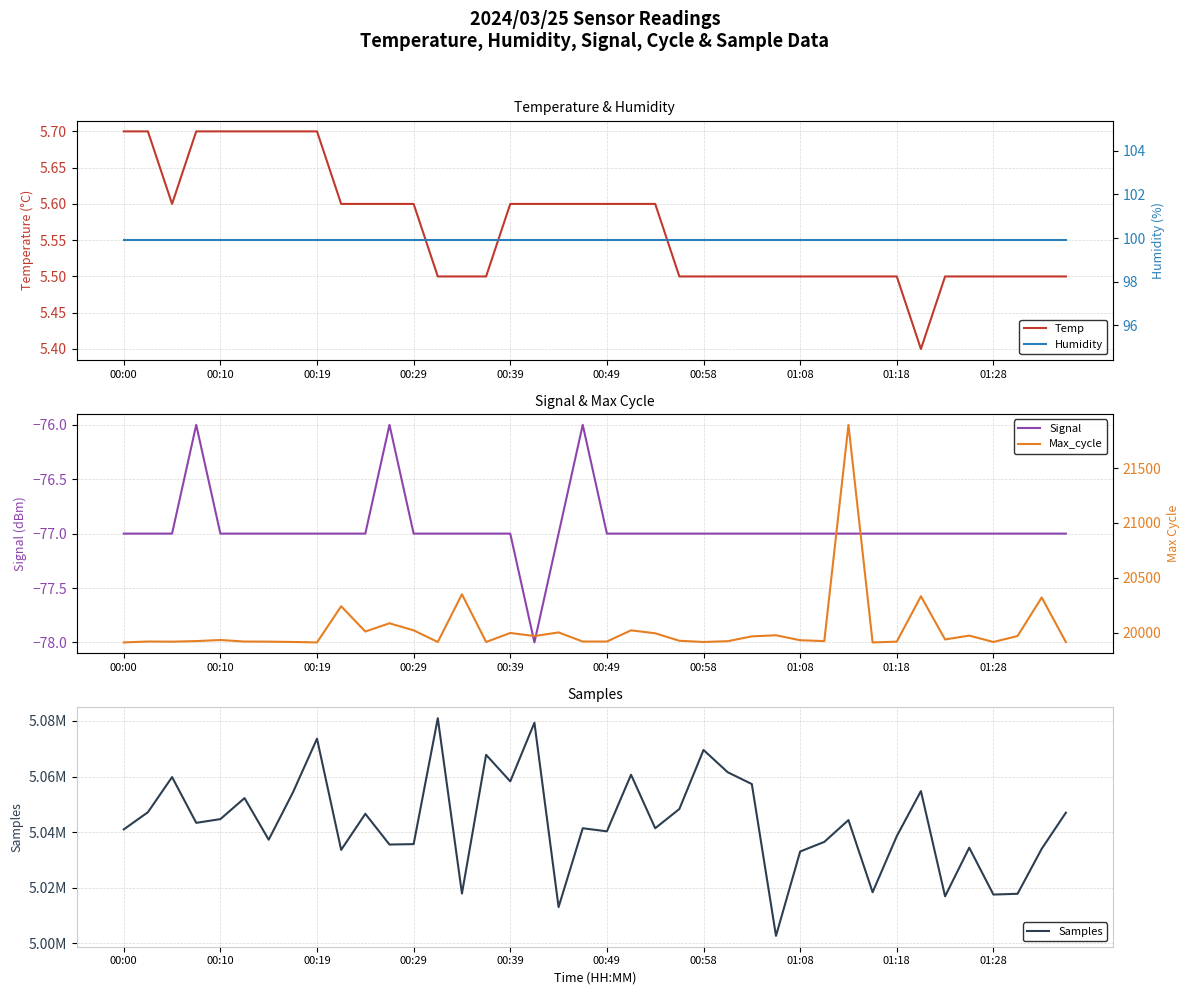

How many lines are shown in the chart?

5